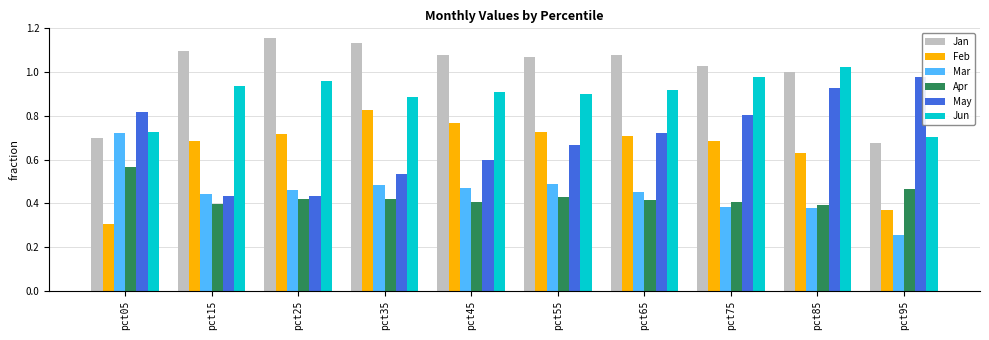

The value of Mar at pct25 is 0.7. True or false?

False